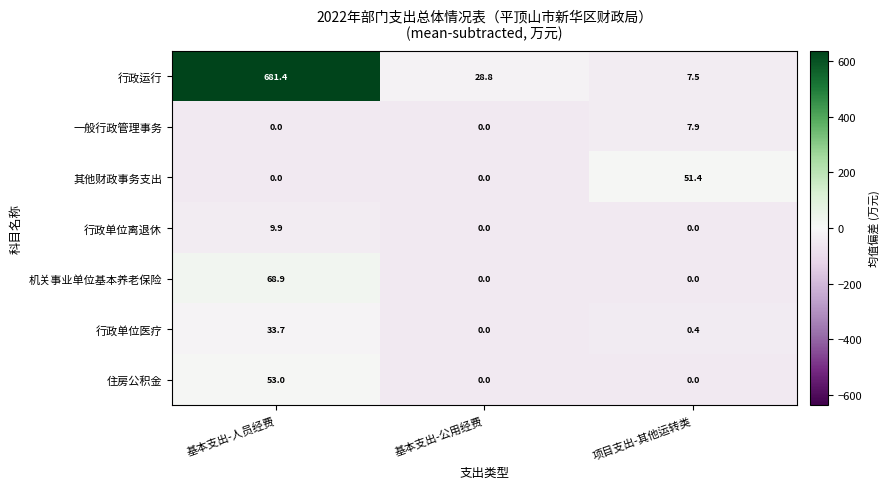

Count the 住房公积金 values in the range 0 to 53.

3